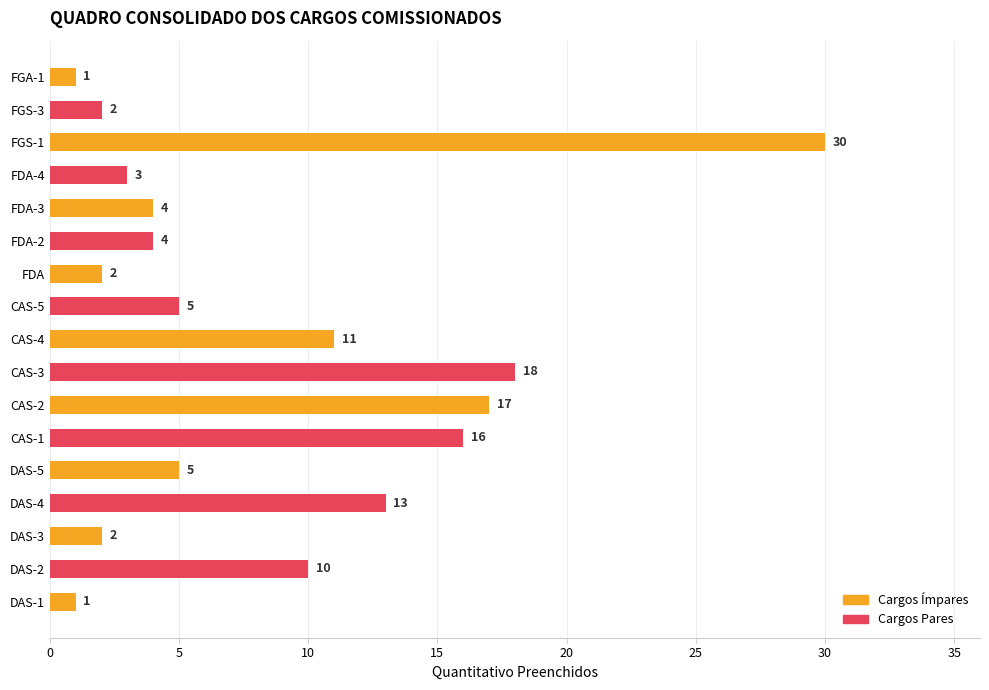

How many bars are there in total?

17